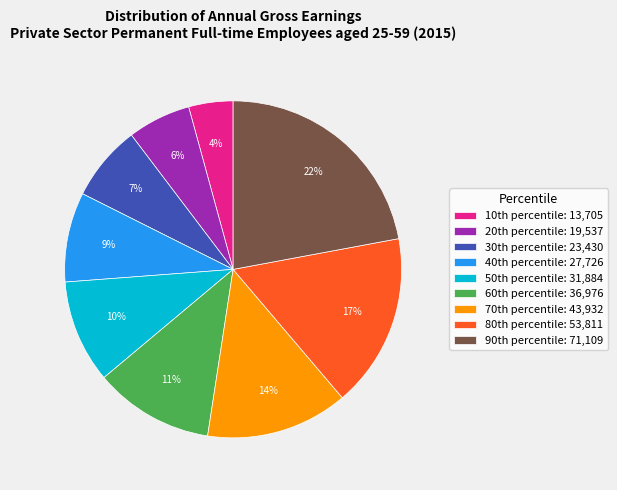

How many slices are in this pie chart?

9